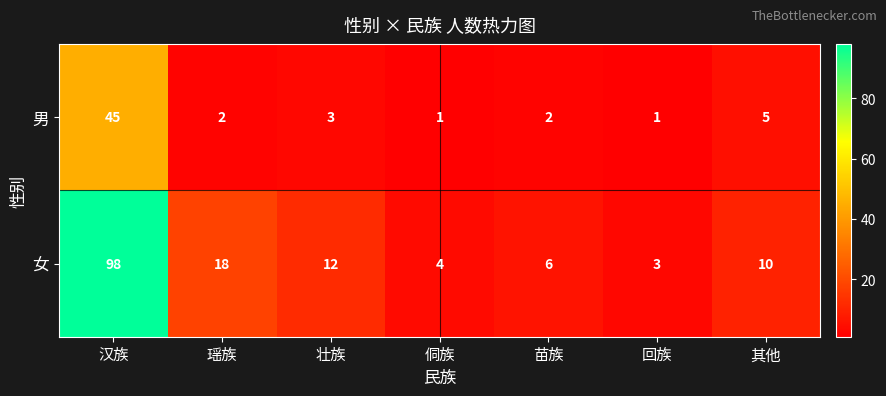

The 男 series shows 2 at 壮族. True or false?

False